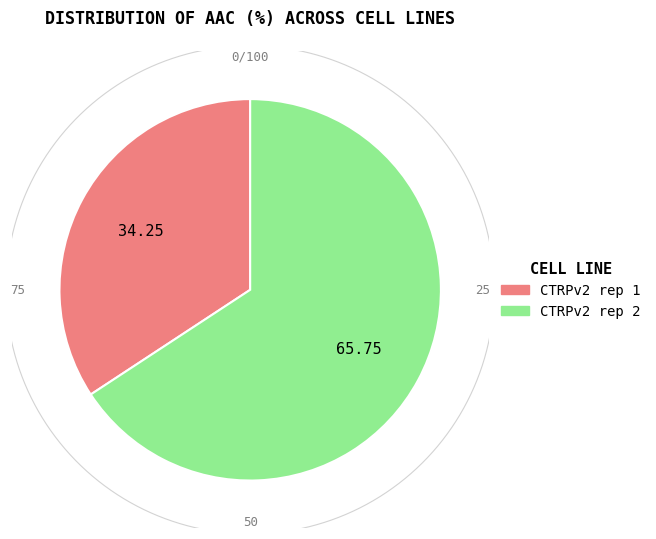

To the nearest percent, what is the difference between the CTRPv2 rep 1 and CTRPv2 rep 2 slice percentages?

32%